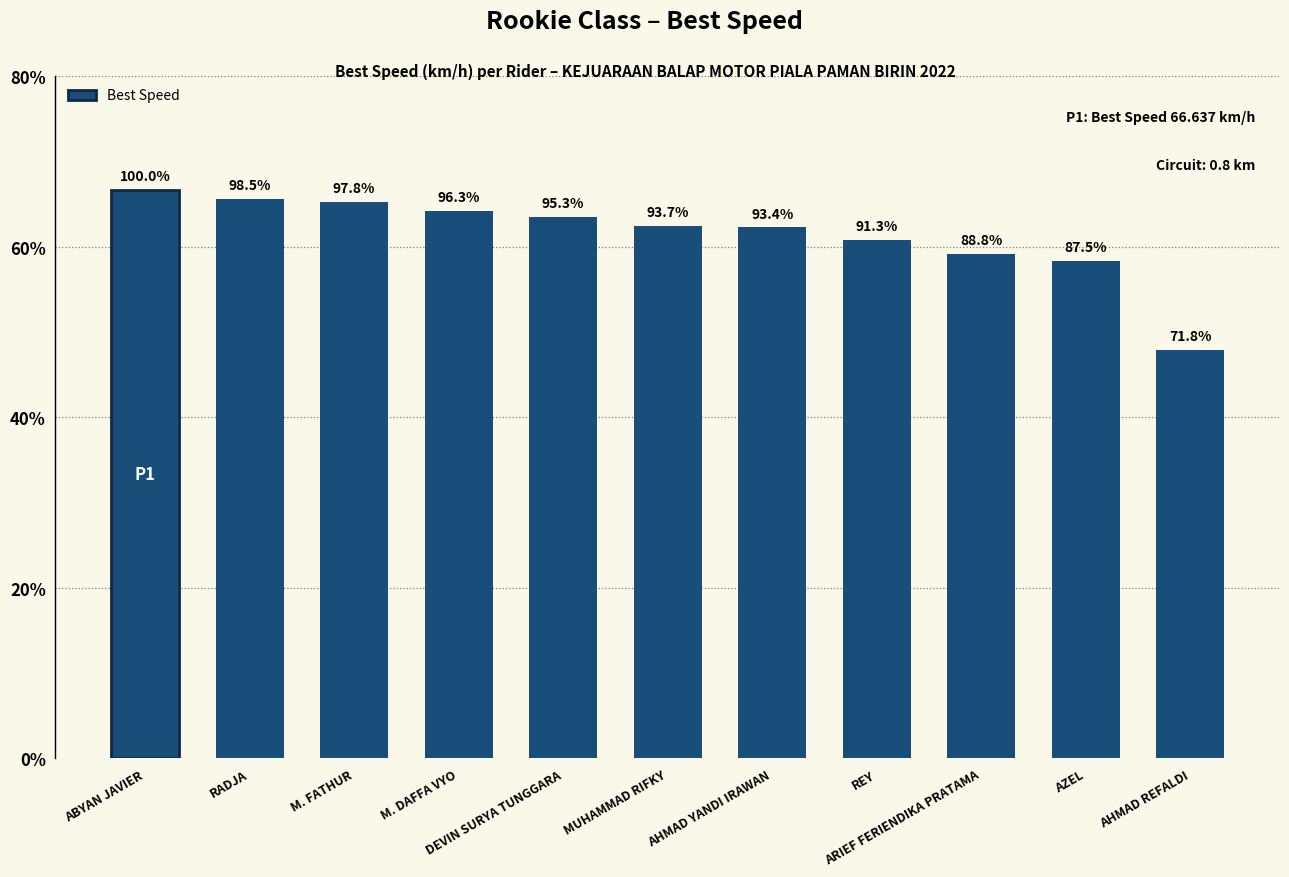

Which label corresponds to the smallest value in the chart?

AHMAD REFALDI